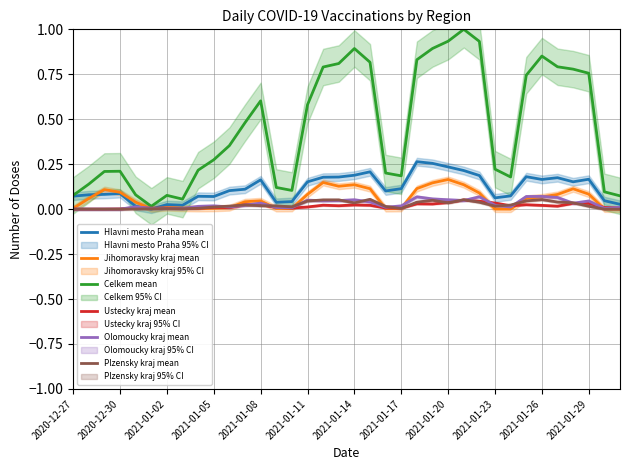

How many categories are shown in the chart?

36